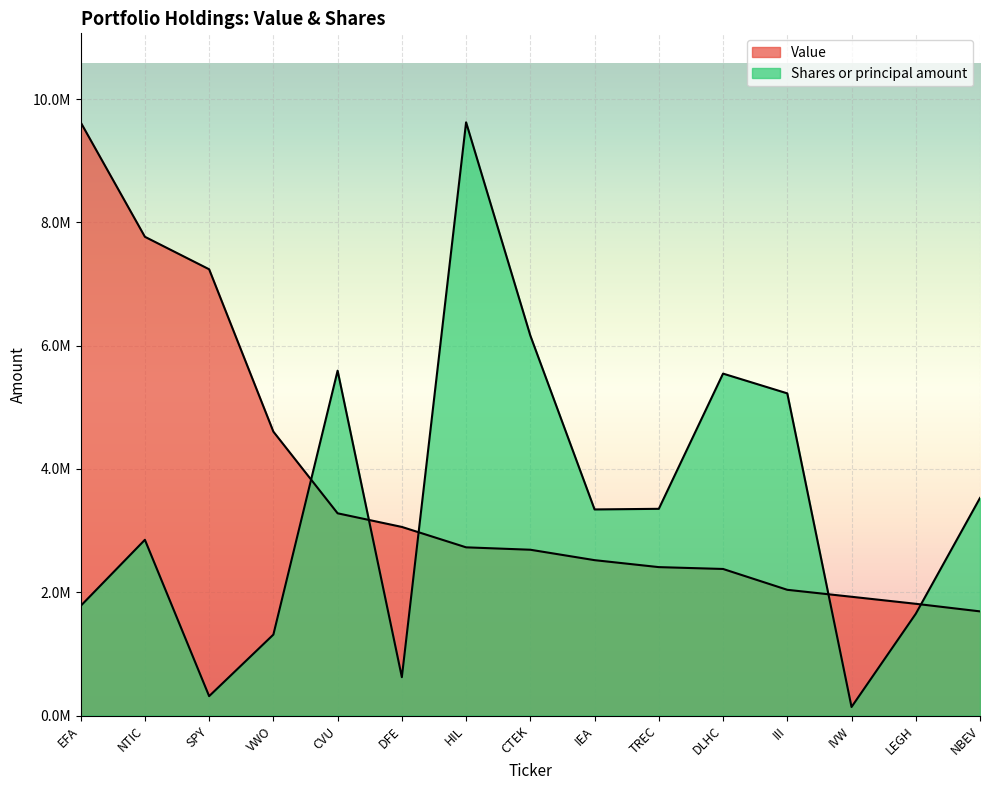

After their last crossing, which series has the higher values: Value or Shares or principal amount?

Shares or principal amount